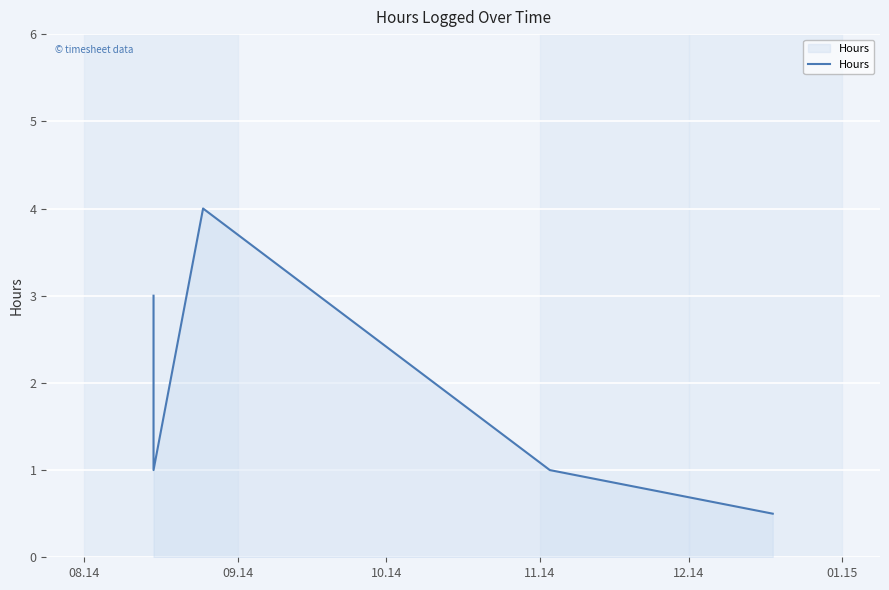

List the labels in order of value, smallest first.

12.14, 09.14, 11.14, 08.14, 10.14